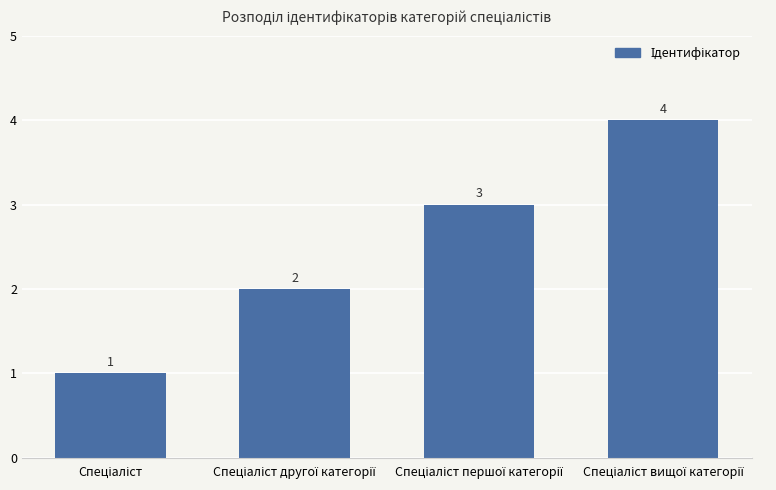

What is the value of the 4th bar from the left?

4